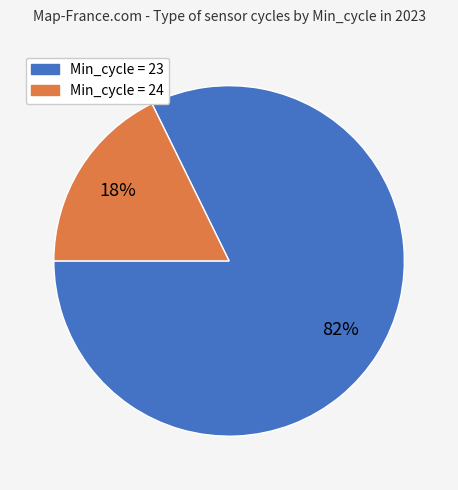

To the nearest percent, what is the average slice percentage?

50%